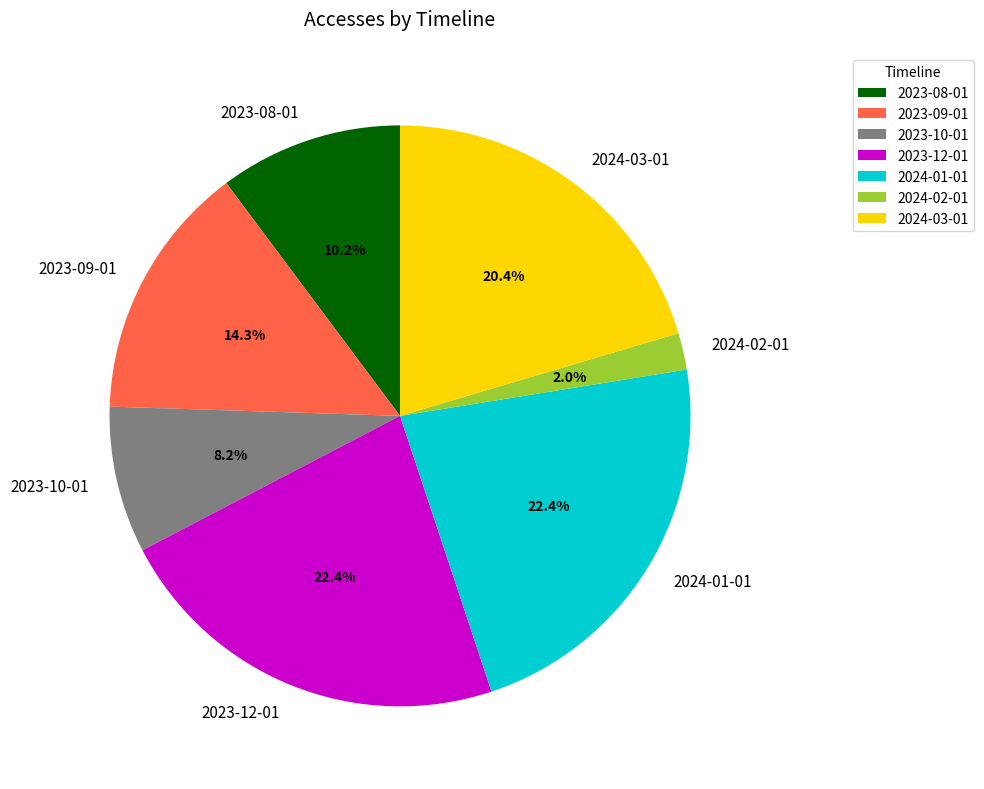

Is it true that 2024-03-01 is 20% of the pie?

True